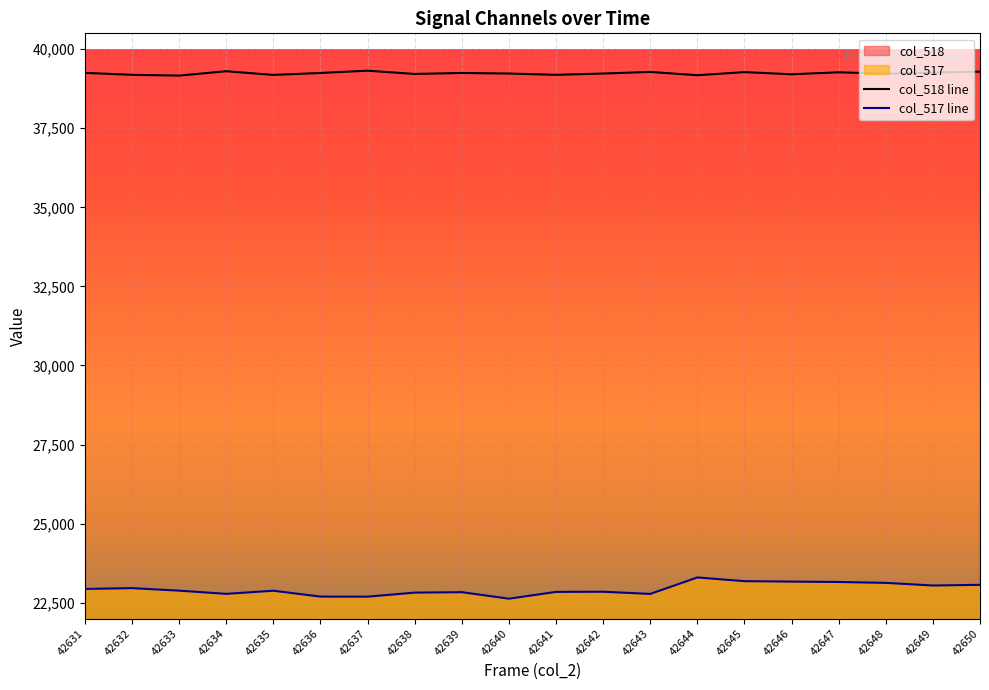

Rank the series by their average value, from lowest to highest.

col_517 line, col_518 line